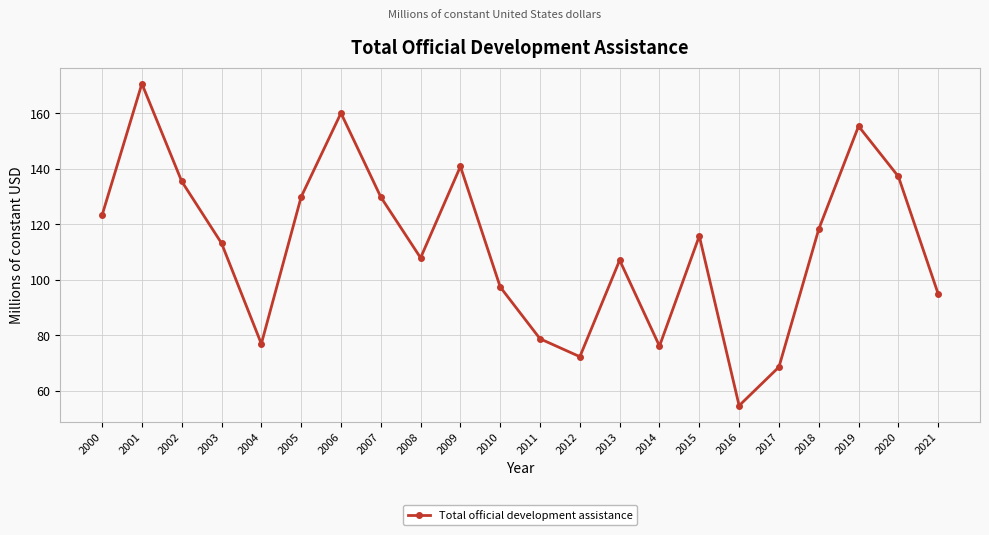

What is the smallest value displayed?

54.7